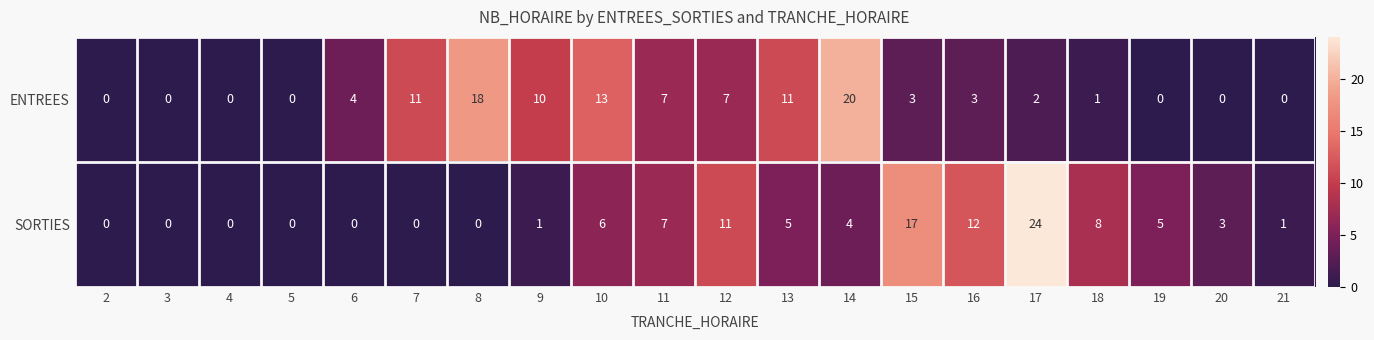

Which series has the largest total across all categories?

ENTREES